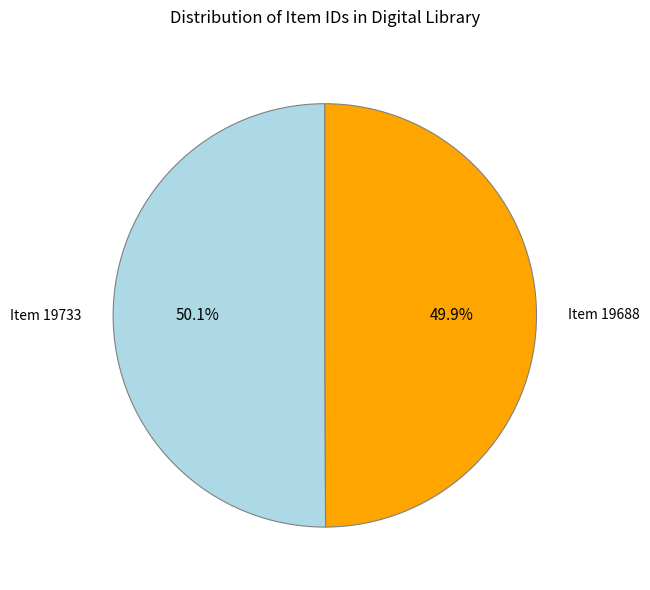

To the nearest percent, what portion does Item 19733 represent?

50%